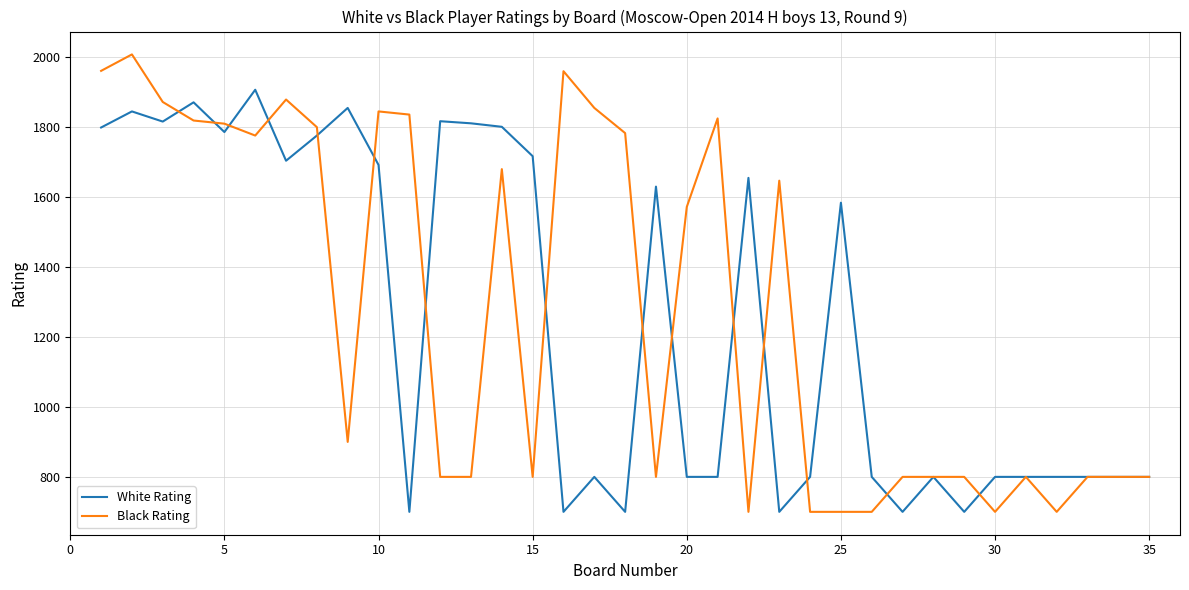

Which series has the widest spread of values?

Black Rating